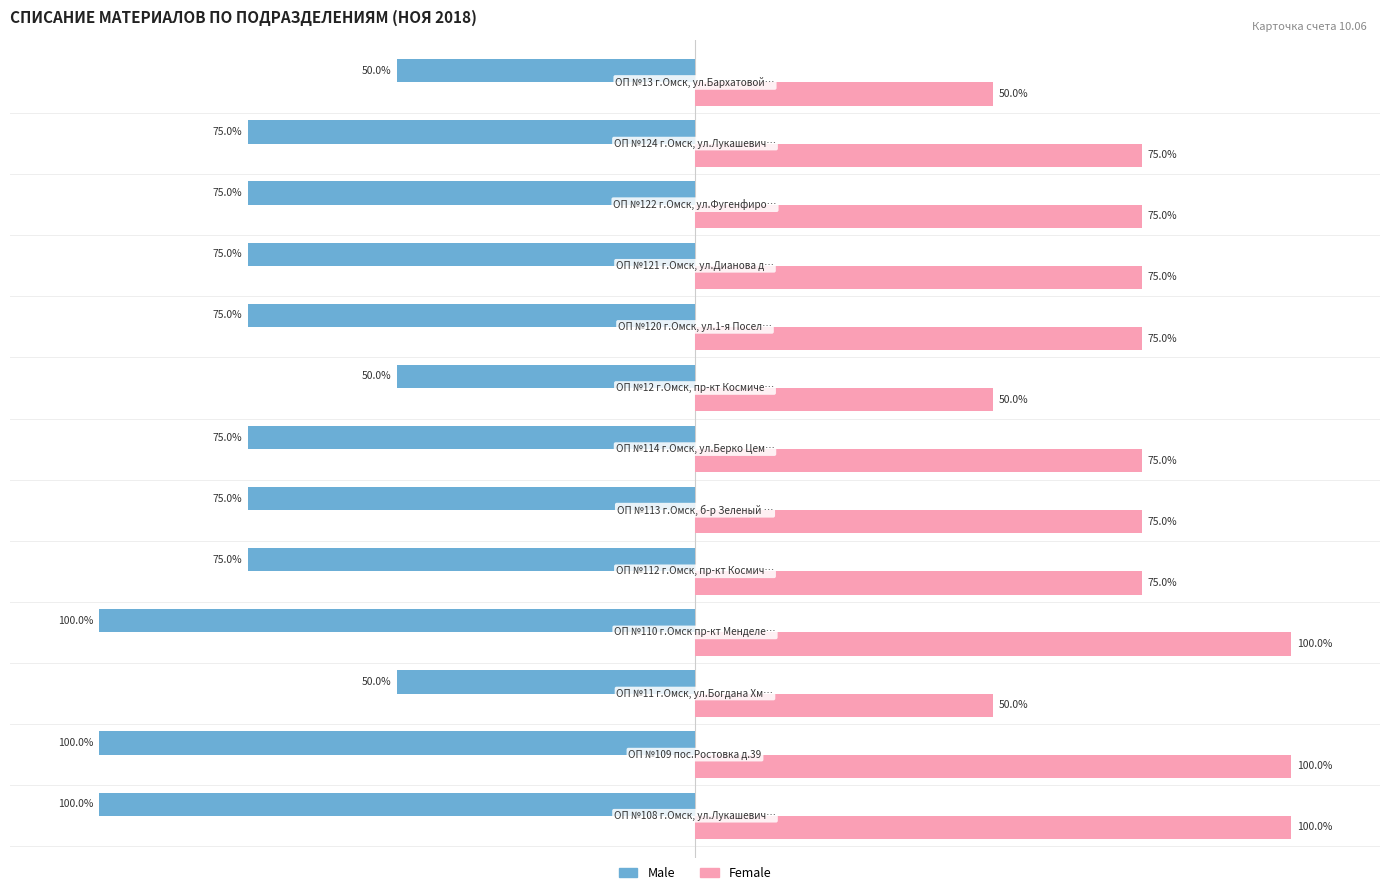

List the series in order of their peak value, lowest first.

Male, Female